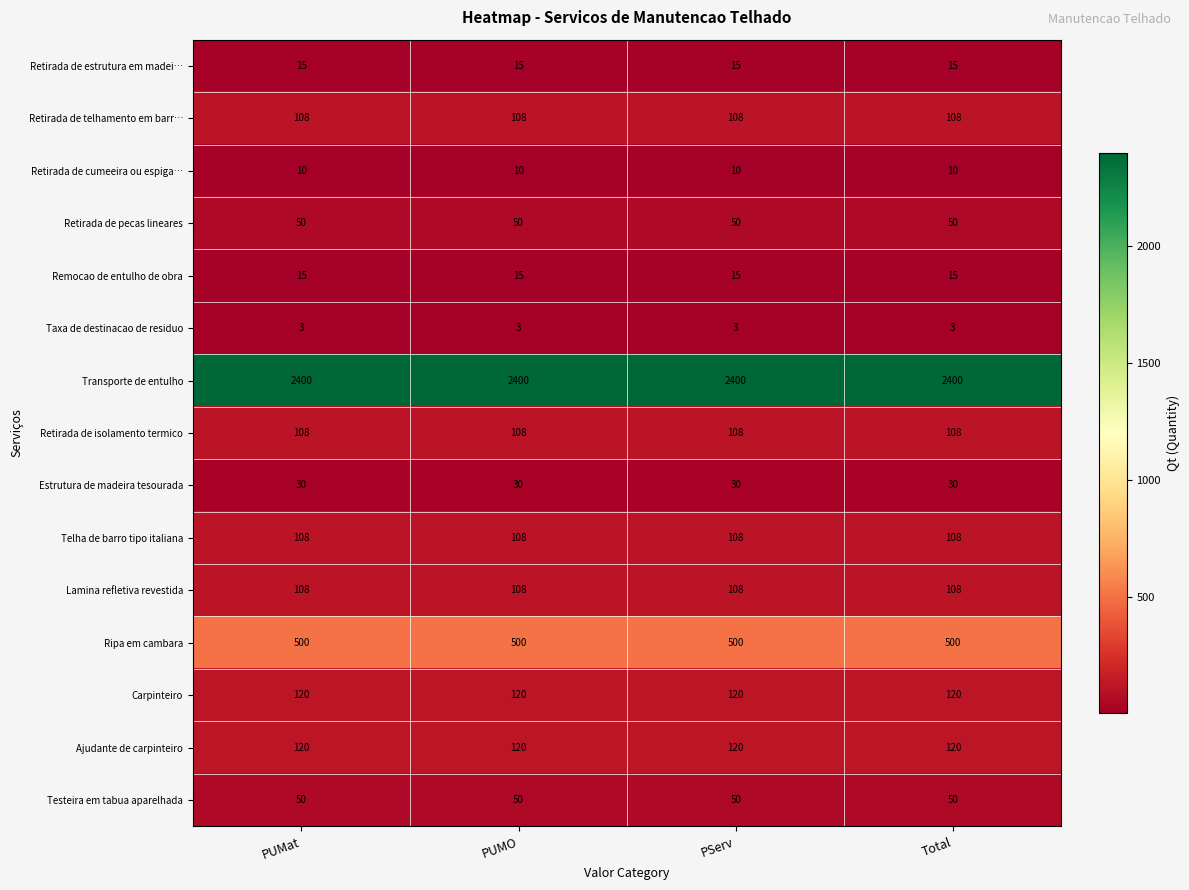

What is the sum of all Retirada de pecas lineares values?

200